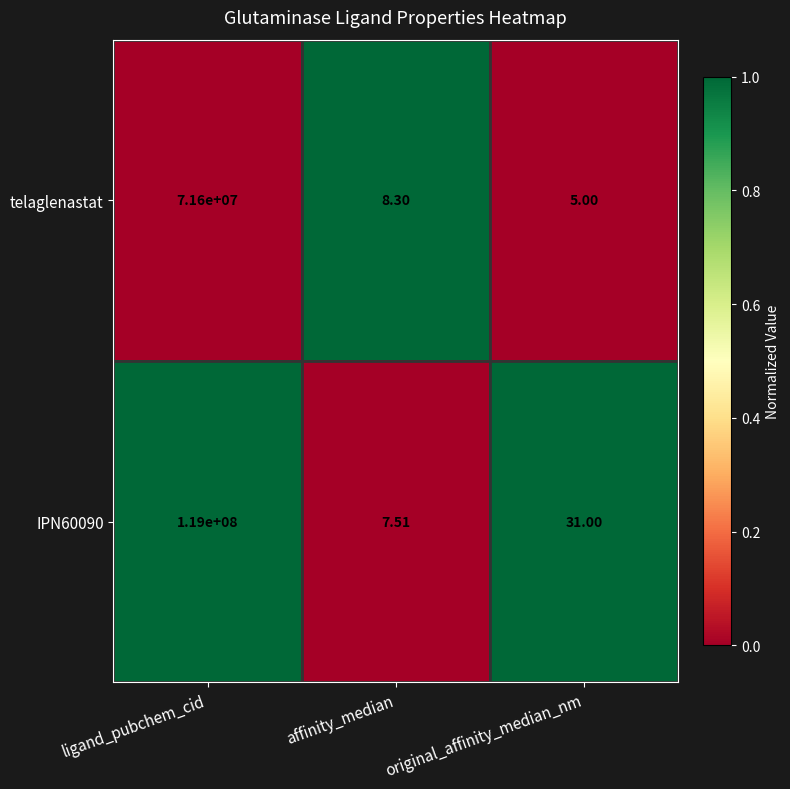

What is the total value across all series at affinity_median?

15.8